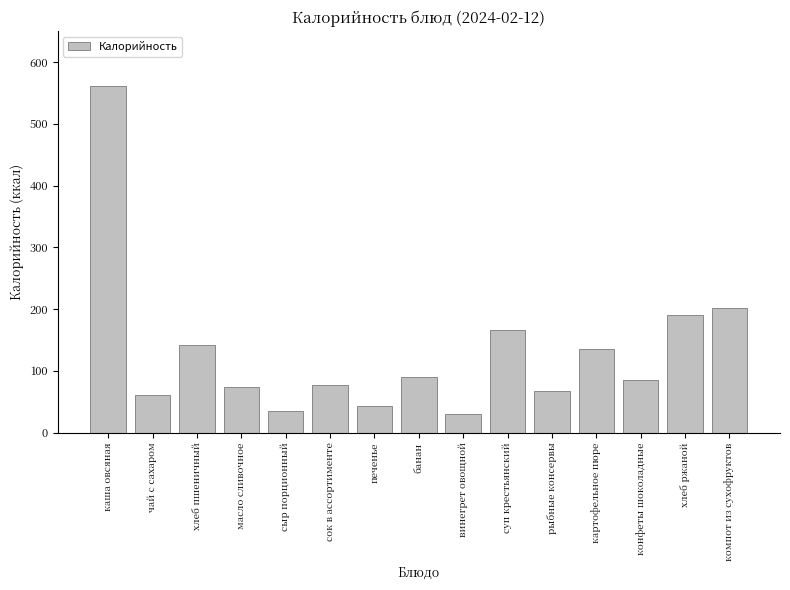

What is the smallest value displayed?

29.9